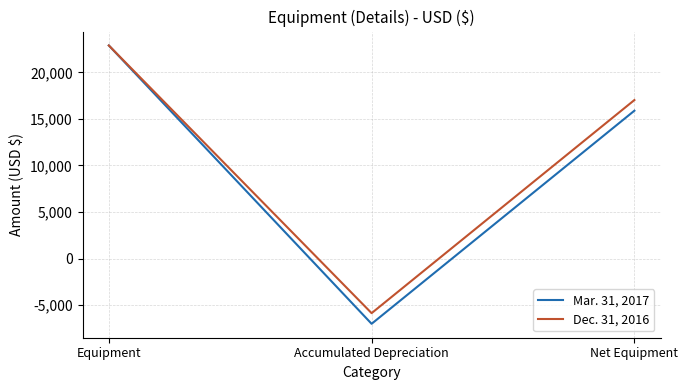

Is it true that Mar. 31, 2017 equals 5847 at Equipment?

False